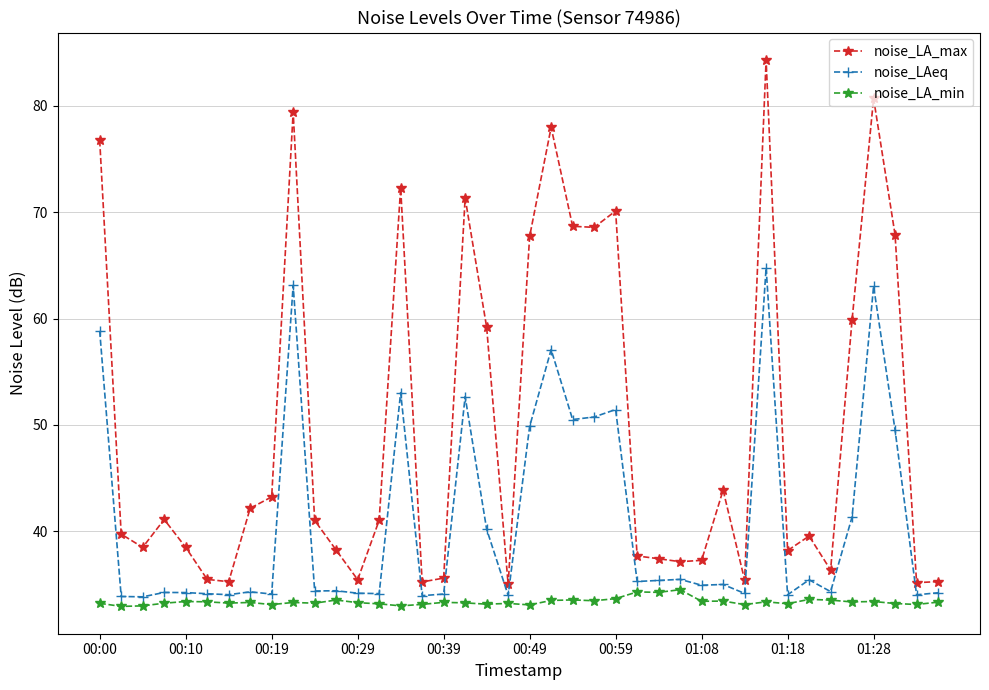

What is the sum of all noise_LAeq values?

1640.7